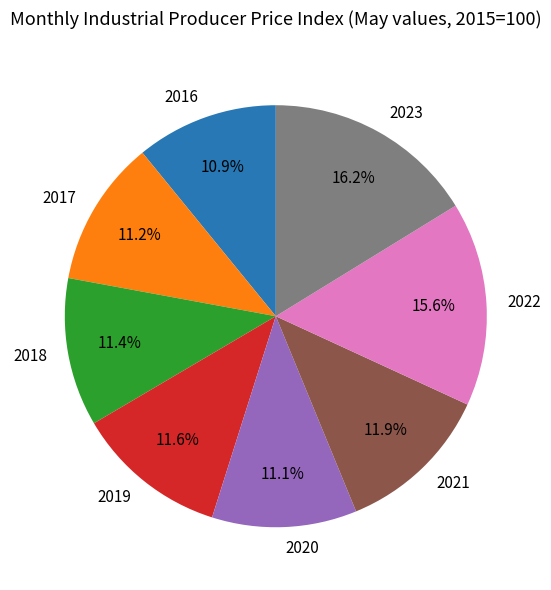

What percentage is NOT represented by 2018?

88.6%